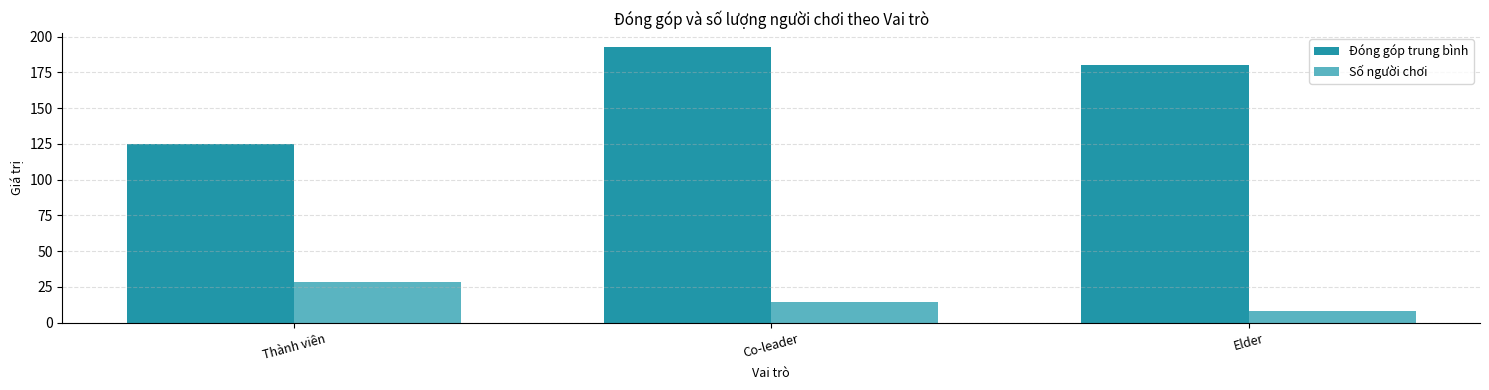

At which label is Số người chơi closest to 18?

Co-leader